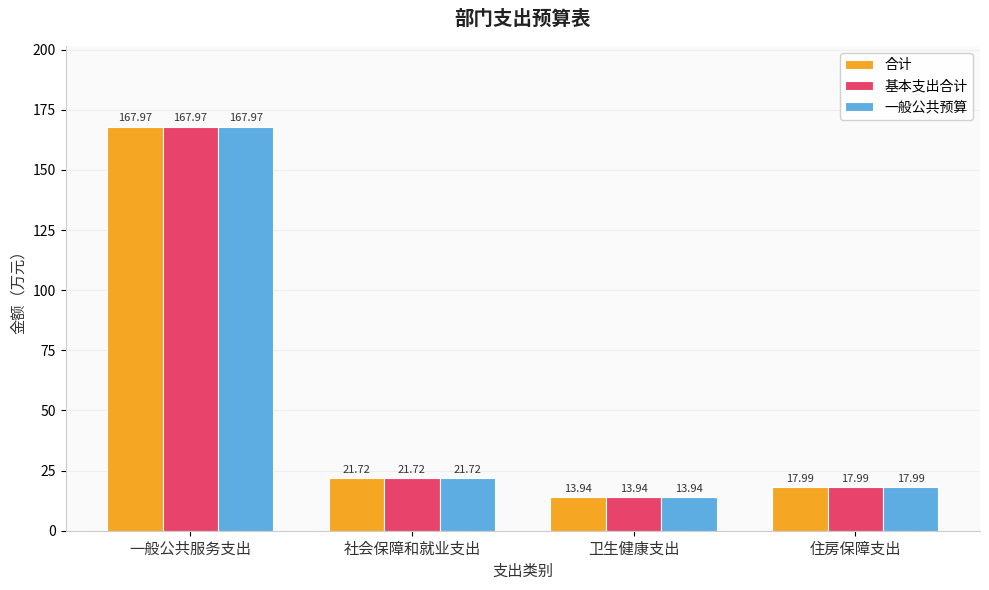

Reading left to right, transcribe all the data shown in this chart.

合计: 一般公共服务支出=168.0	社会保障和就业支出=21.7	卫生健康支出=13.9	住房保障支出=18.0
基本支出合计: 一般公共服务支出=168.0	社会保障和就业支出=21.7	卫生健康支出=13.9	住房保障支出=18.0
一般公共预算: 一般公共服务支出=168.0	社会保障和就业支出=21.7	卫生健康支出=13.9	住房保障支出=18.0